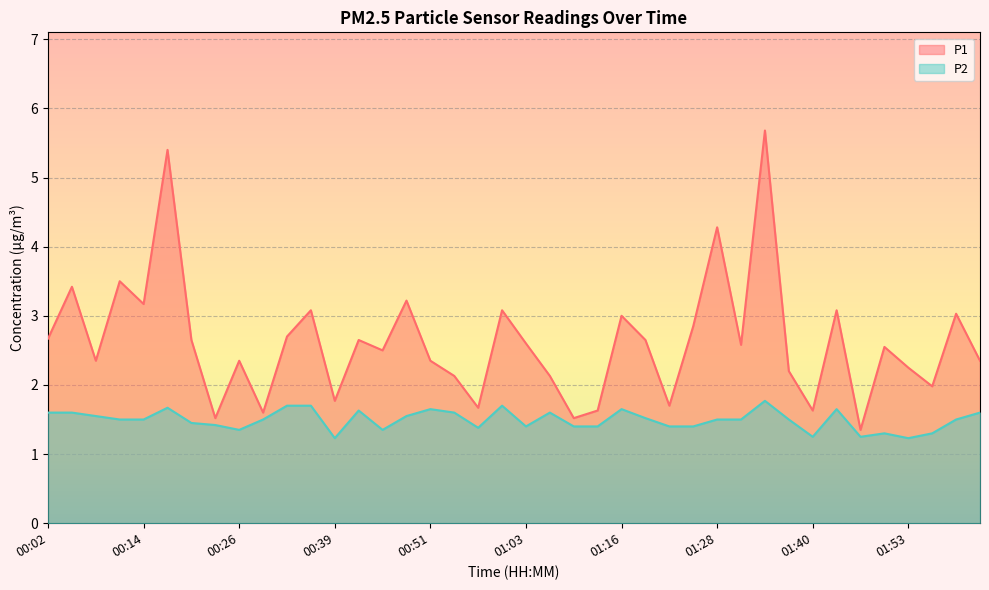

The P2 series shows 0.9 at 01:31. True or false?

False